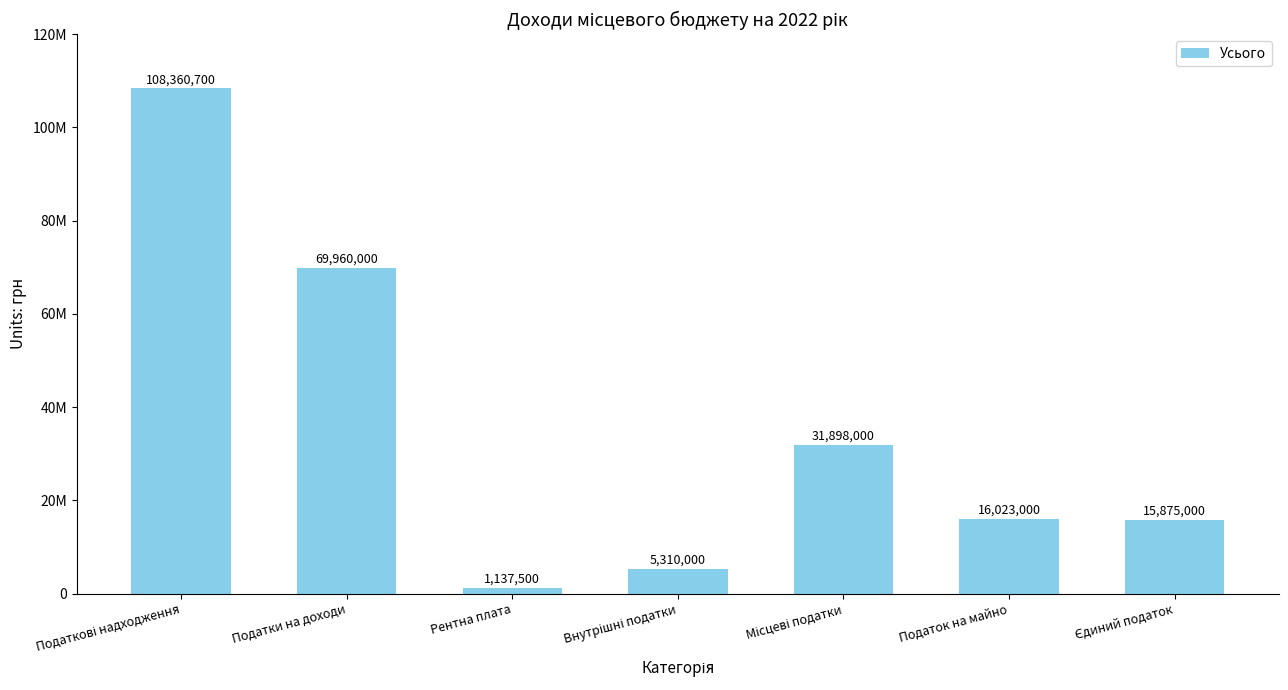

Are the bars horizontal?

No